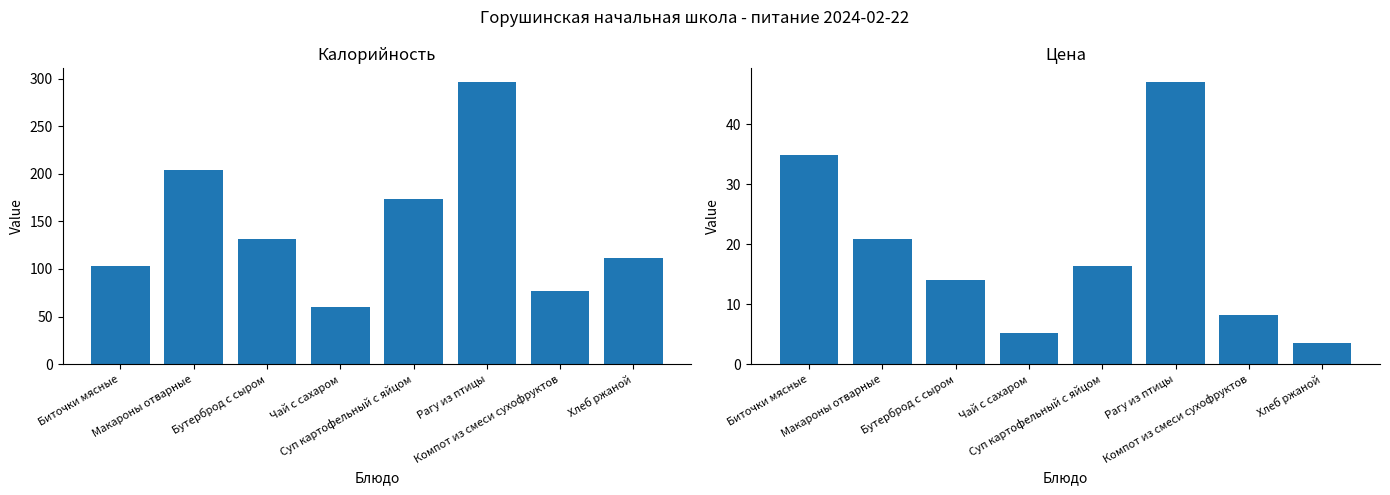

Which category has the lowest value in the Цена series?

Хлеб ржаной